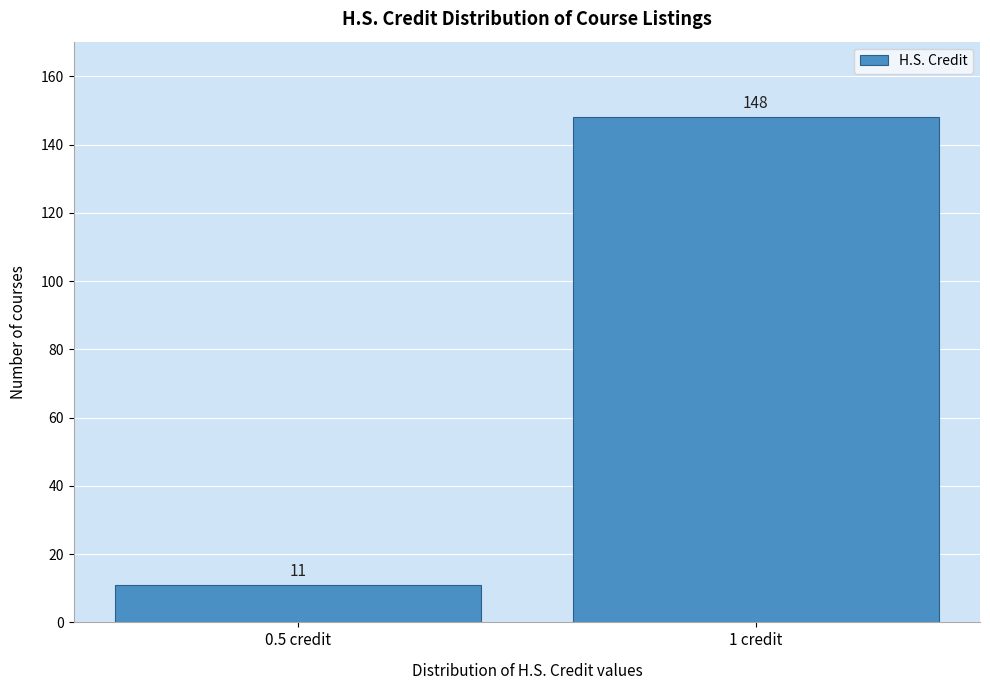

Reading right to left, transcribe all the data shown in this chart.

148	11